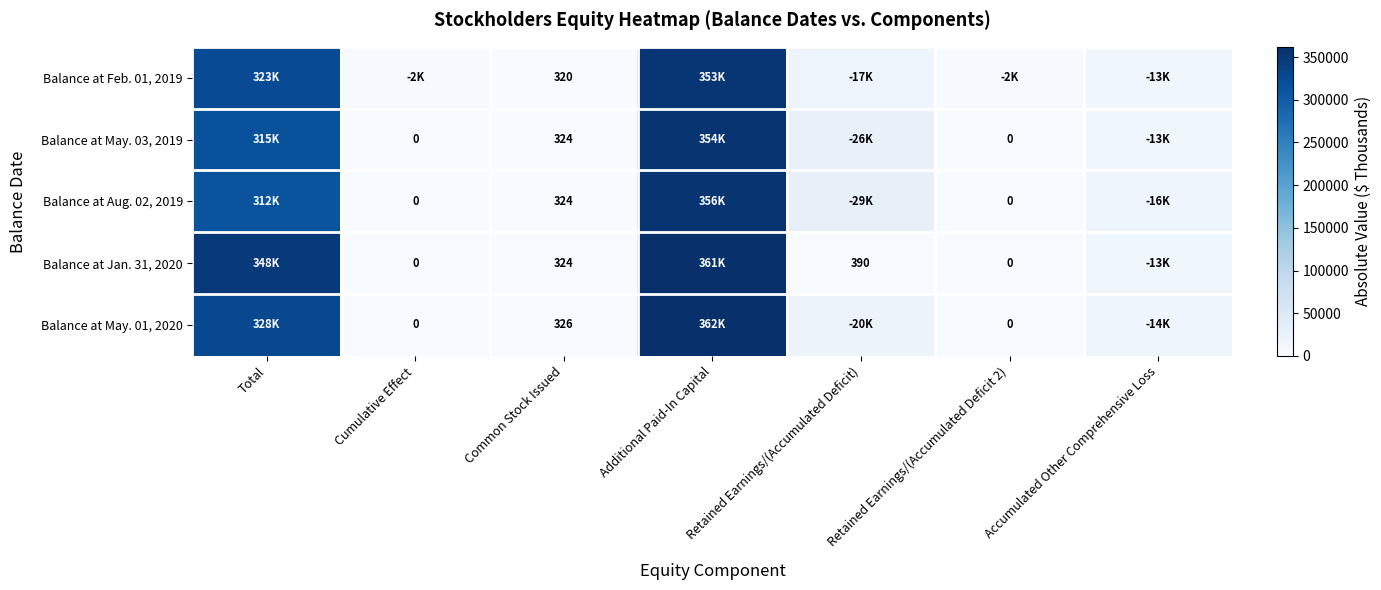

The Balance at May. 01, 2020 series shows 561 at Common Stock Issued. True or false?

False